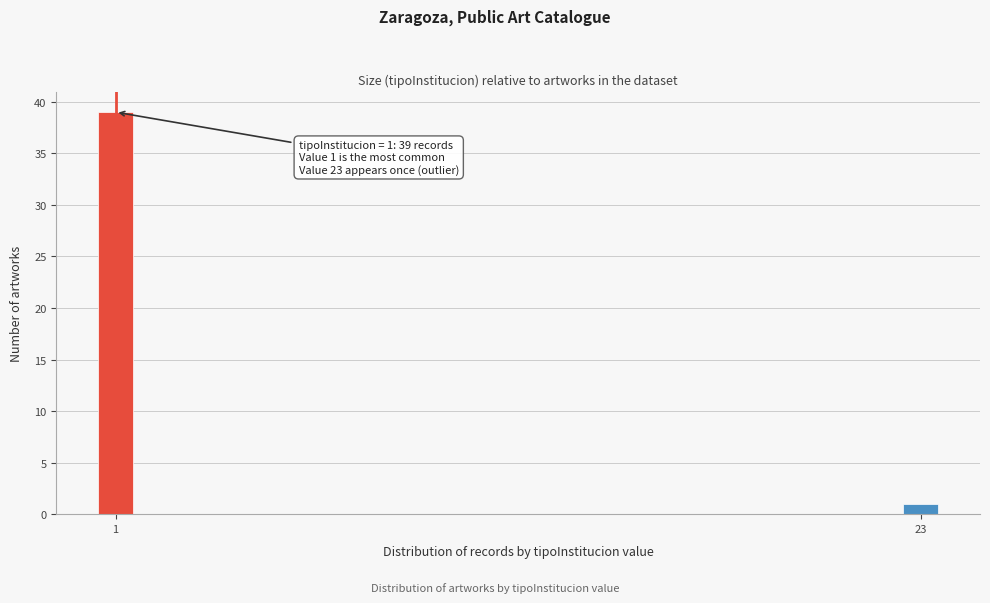

Reading left to right, what are all the values shown in this chart?

1=39	23=1